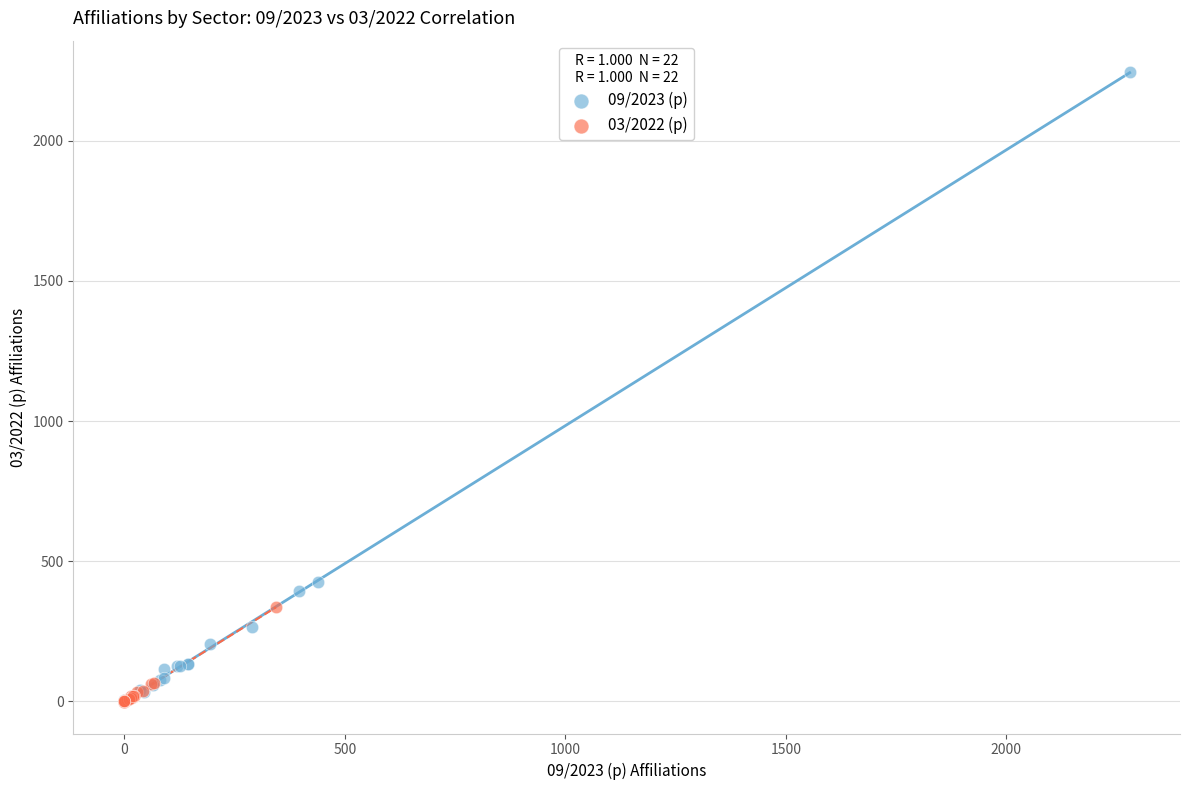

Which series has the widest spread of Y values?

09/2023 (p)